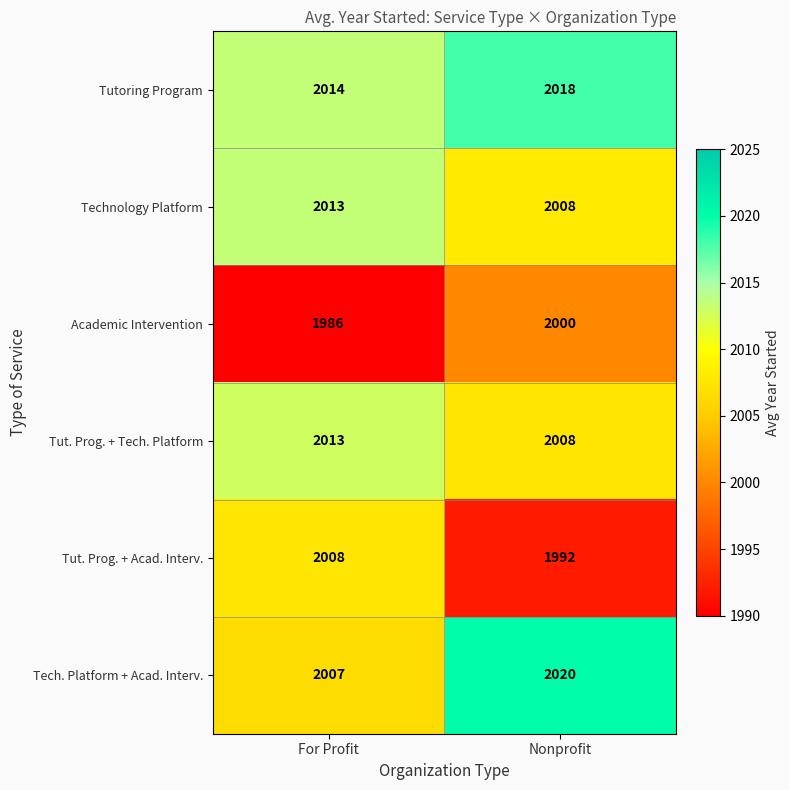

Is the value of Tut. Prog. + Tech. Platform at Nonprofit greater than the value of Tutoring Program at For Profit?

No